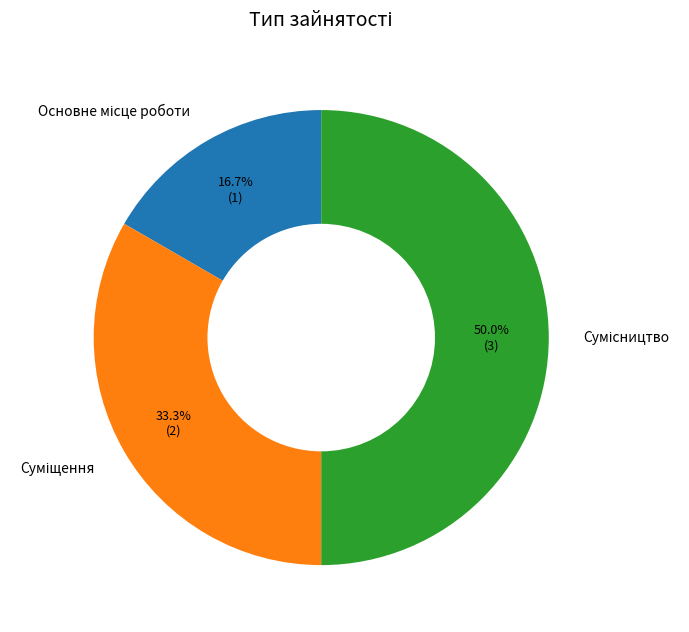

To the nearest percent, what percentage of the pie is Основне місце роботи?

17%